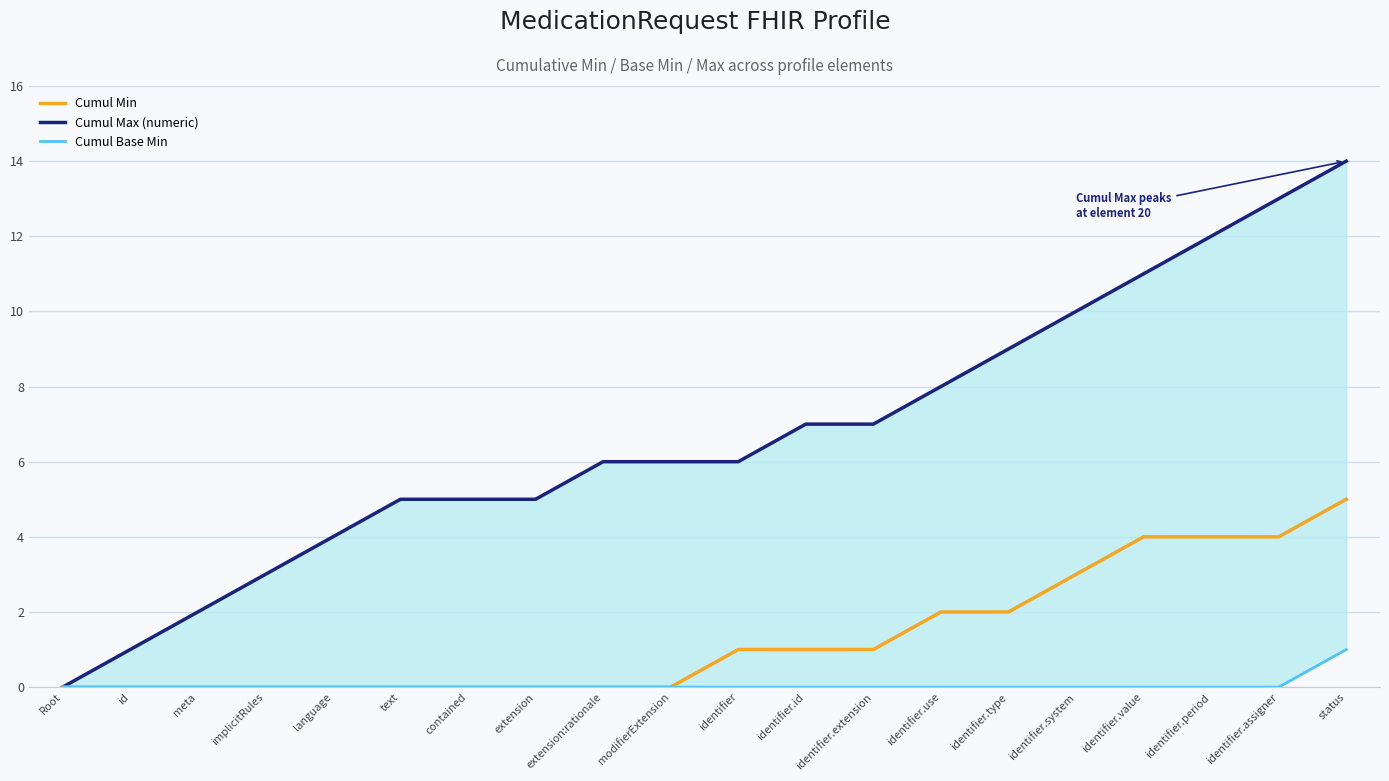

Reading left to right, list all the values displayed in this chart.

Cumul Max (numeric): 0	1	2	3	4	5	5	5	6	6	6	7	7	8	9	10	11	12	13	14
Cumul Min: 0	0	0	0	0	0	0	0	0	0	1	1	1	2	2	3	4	4	4	5
Cumul Base Min: 0	0	0	0	0	0	0	0	0	0	0	0	0	0	0	0	0	0	0	1